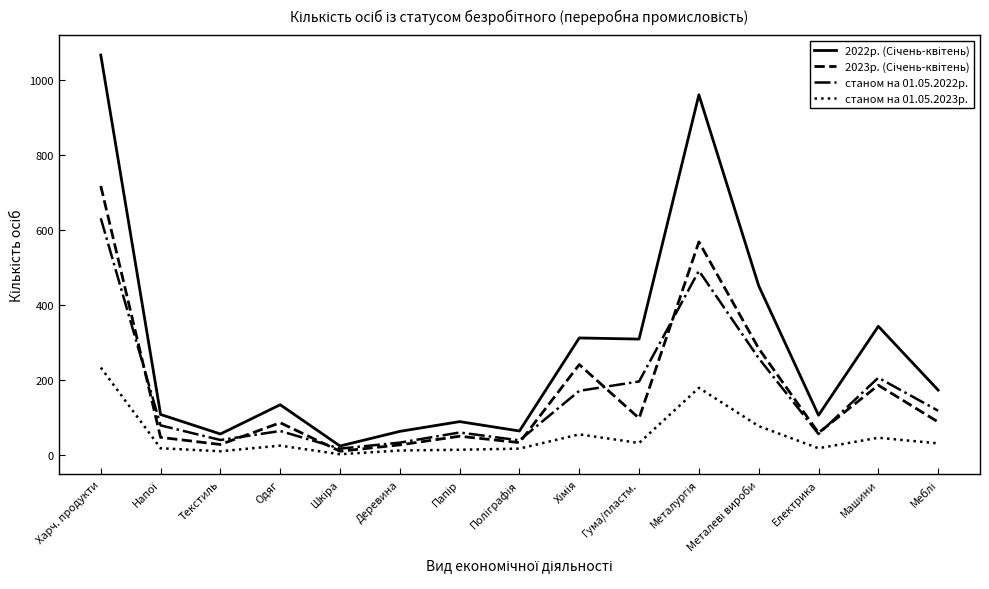

At which category is the sum across all series the highest?

Харч. продукти